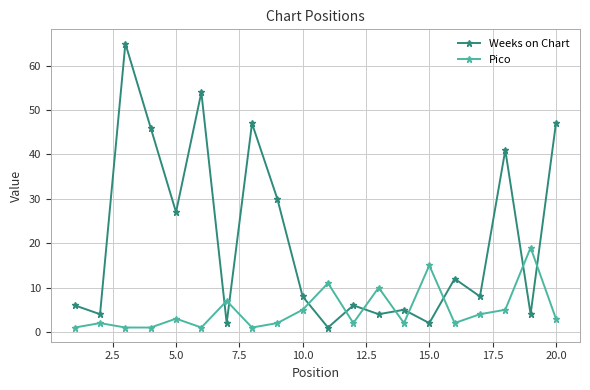

Which series has the largest total across all categories?

Weeks on Chart